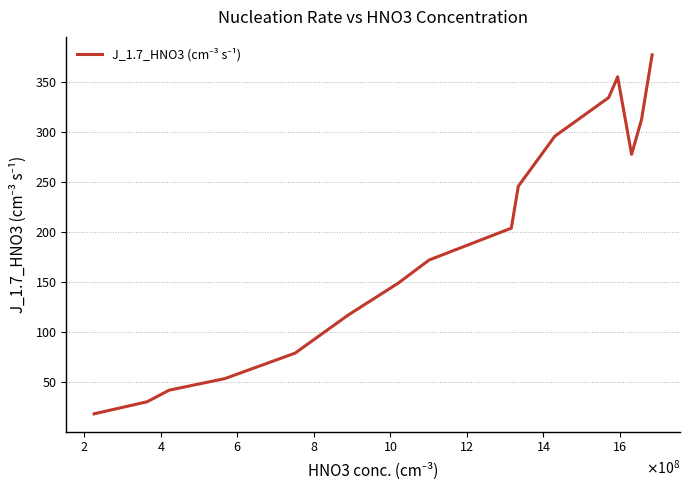

How many series are shown in this chart?

1